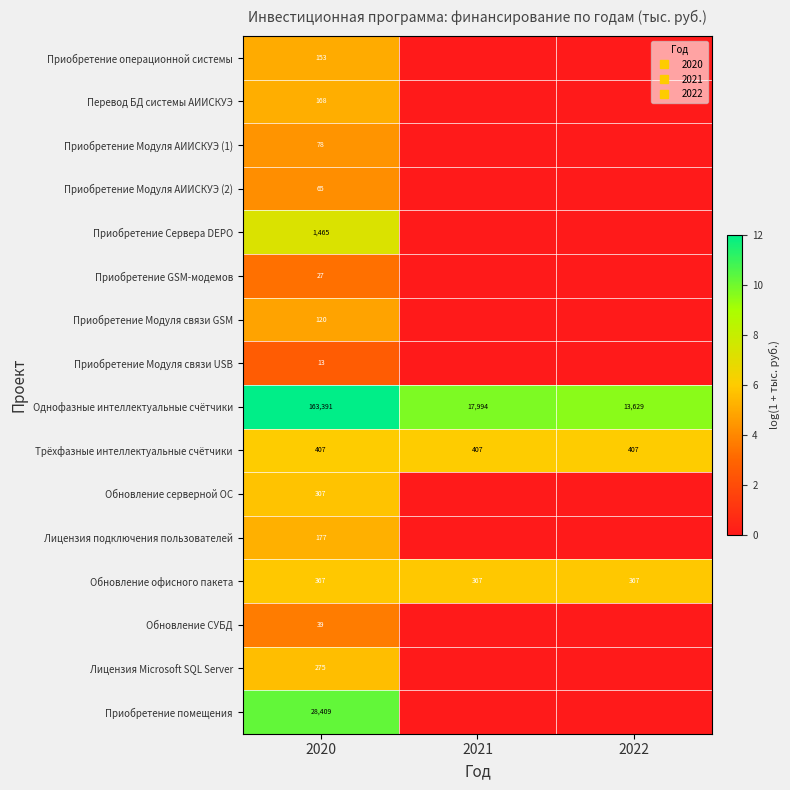

How many distinct data groups are displayed?

16